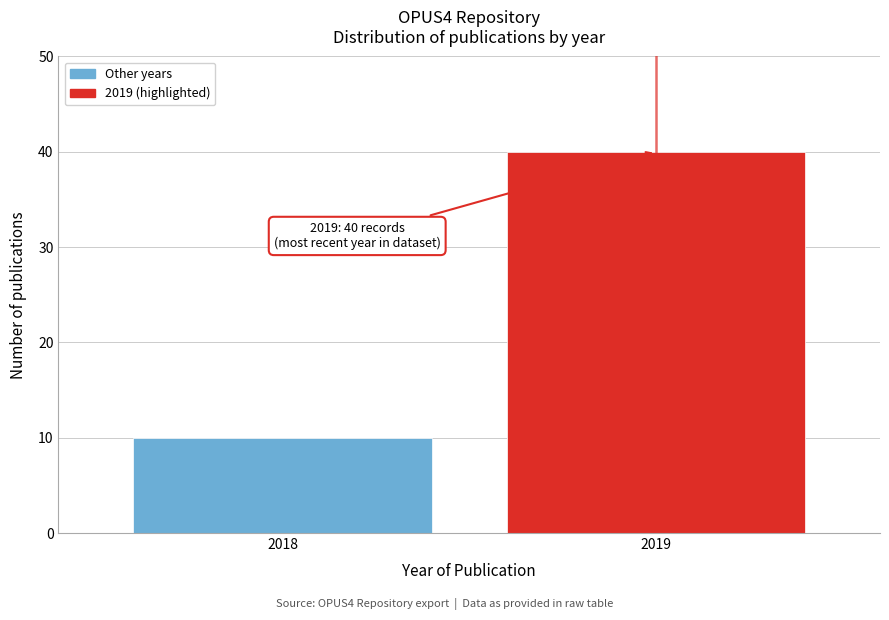

Reading left to right, what are all the values shown in this chart?

2018=10	2019=40